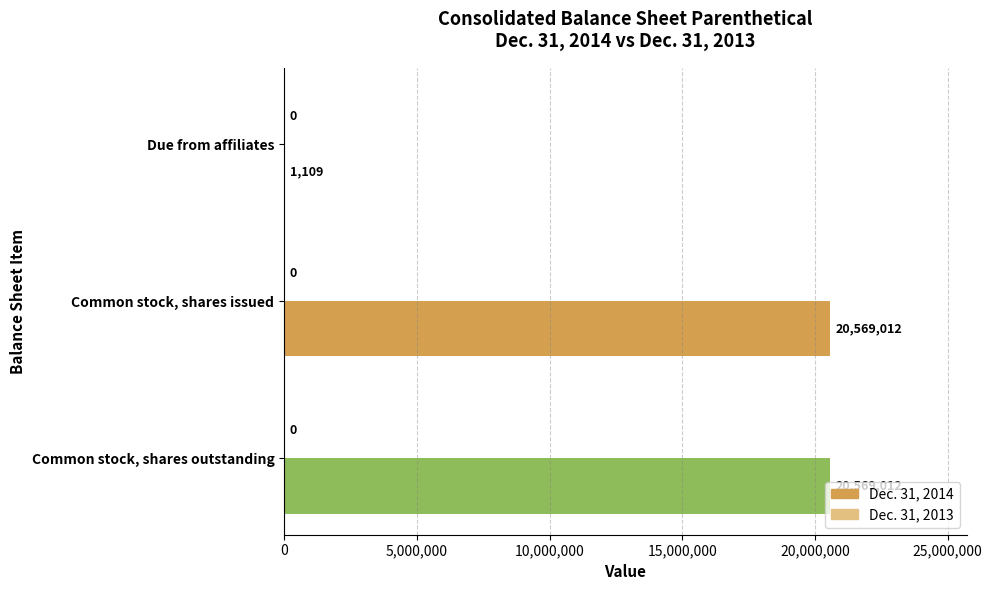

Is it true that the value at Due from affiliates is 1109?

True